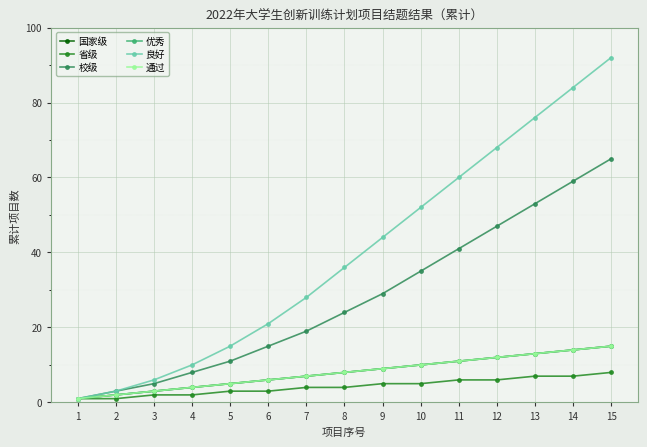

Which category has the highest value in the 省级 series?

15